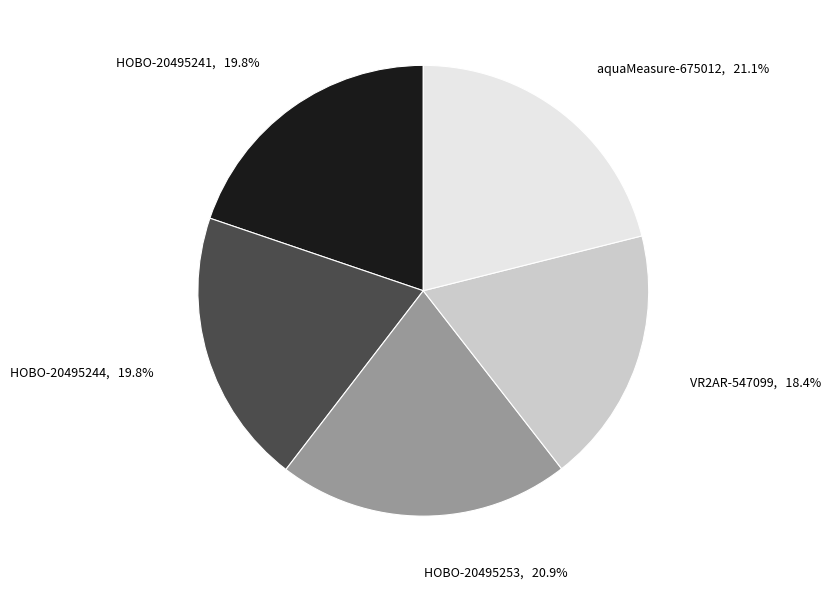

Does any single category account for the majority?

No